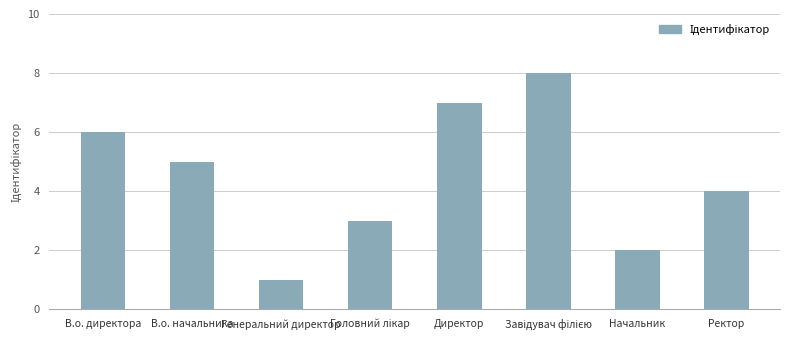

What is the difference between the maximum and minimum values?

7